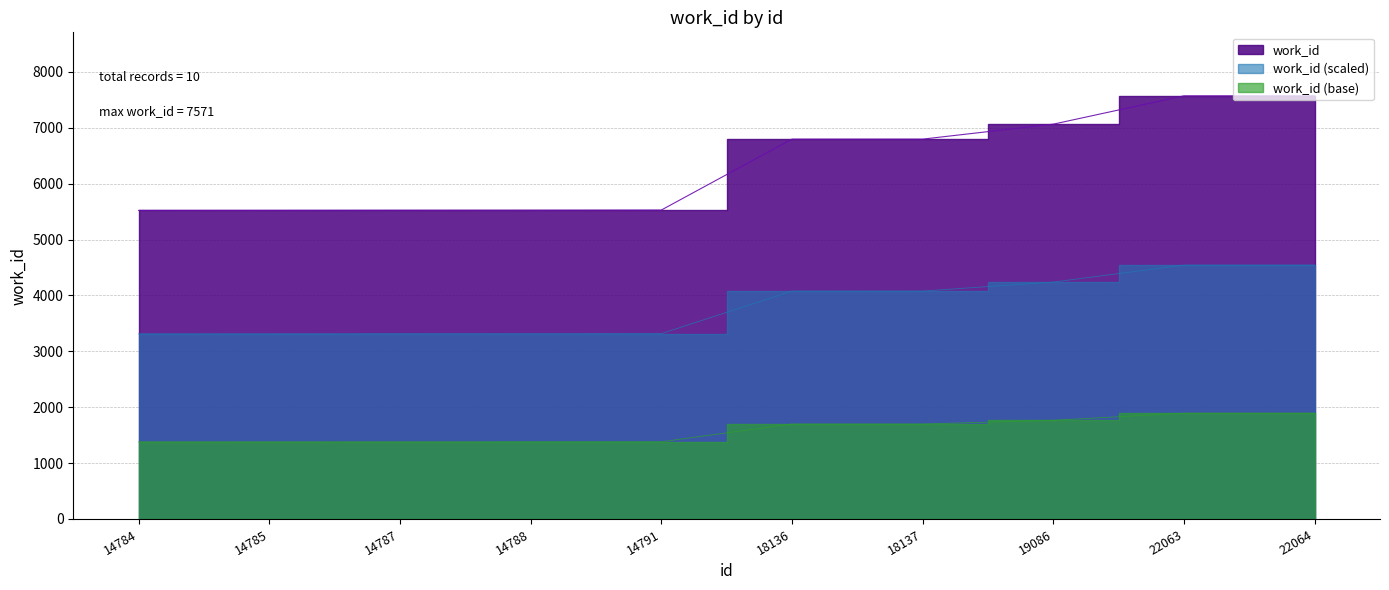

Reading left to right, list all the values displayed in this chart.

5521	5522	5524	5525	5527	6796	6796	7064	7571	7571